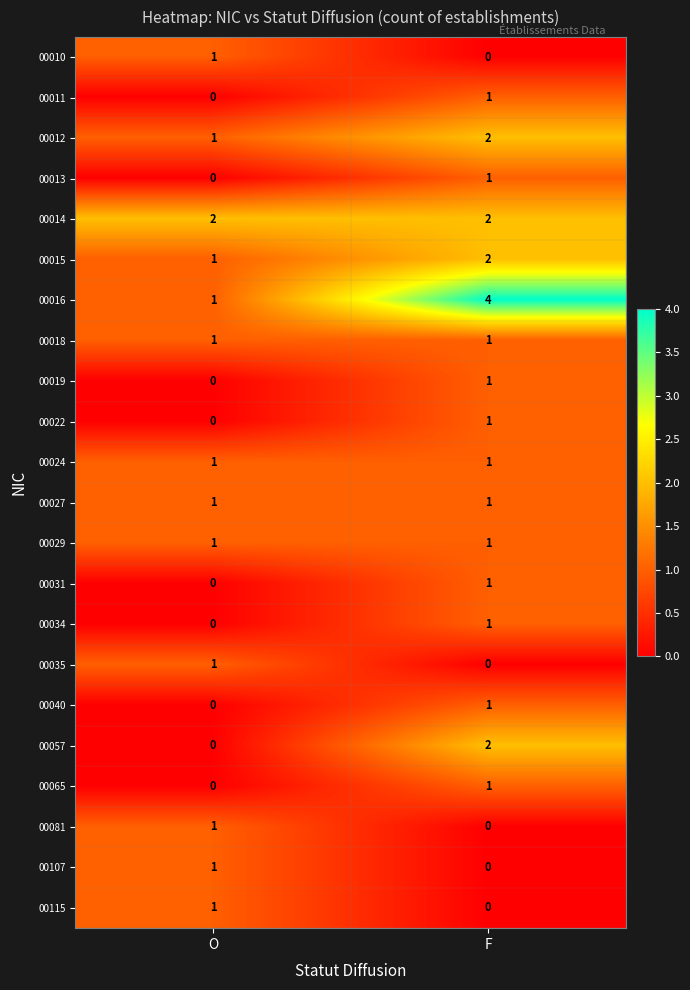

Which series has the largest total across all categories?

00016